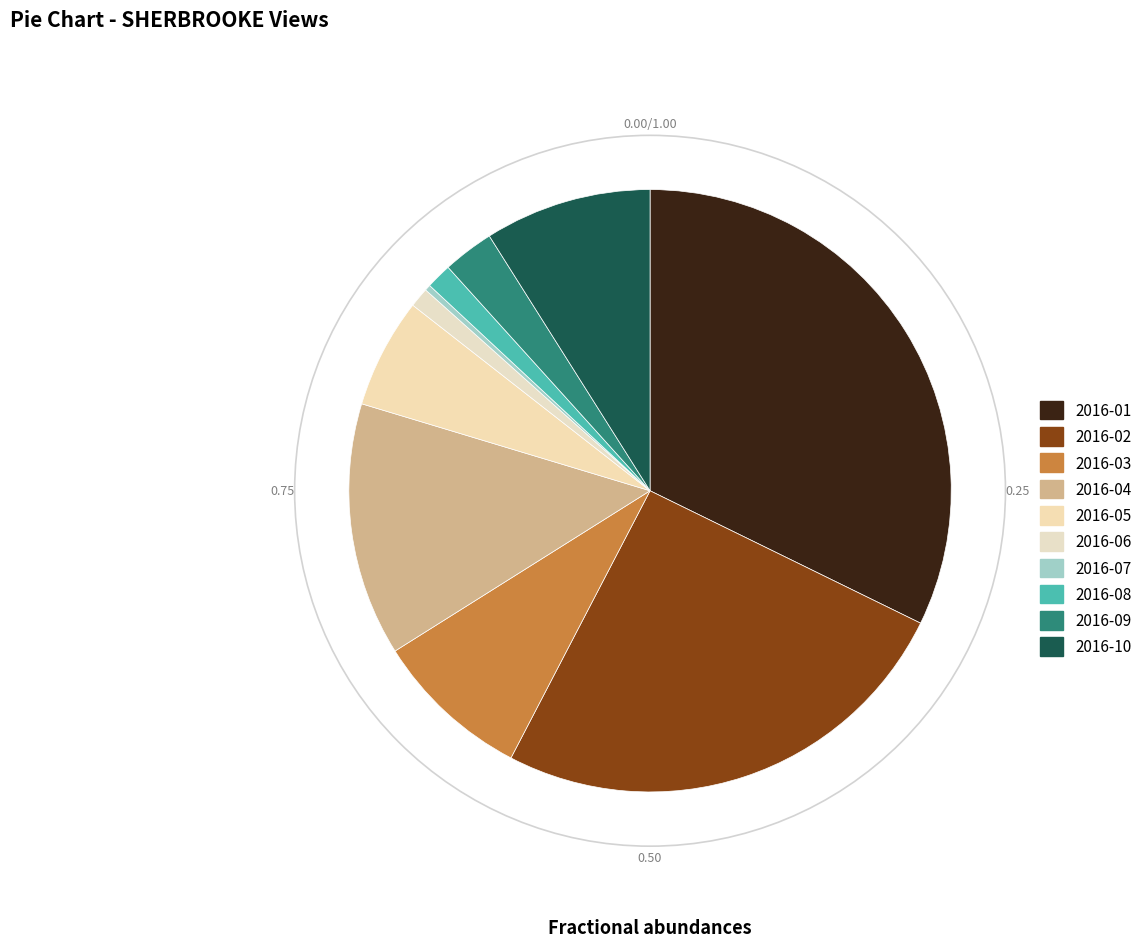

To the nearest percent, what is the average slice percentage?

10%